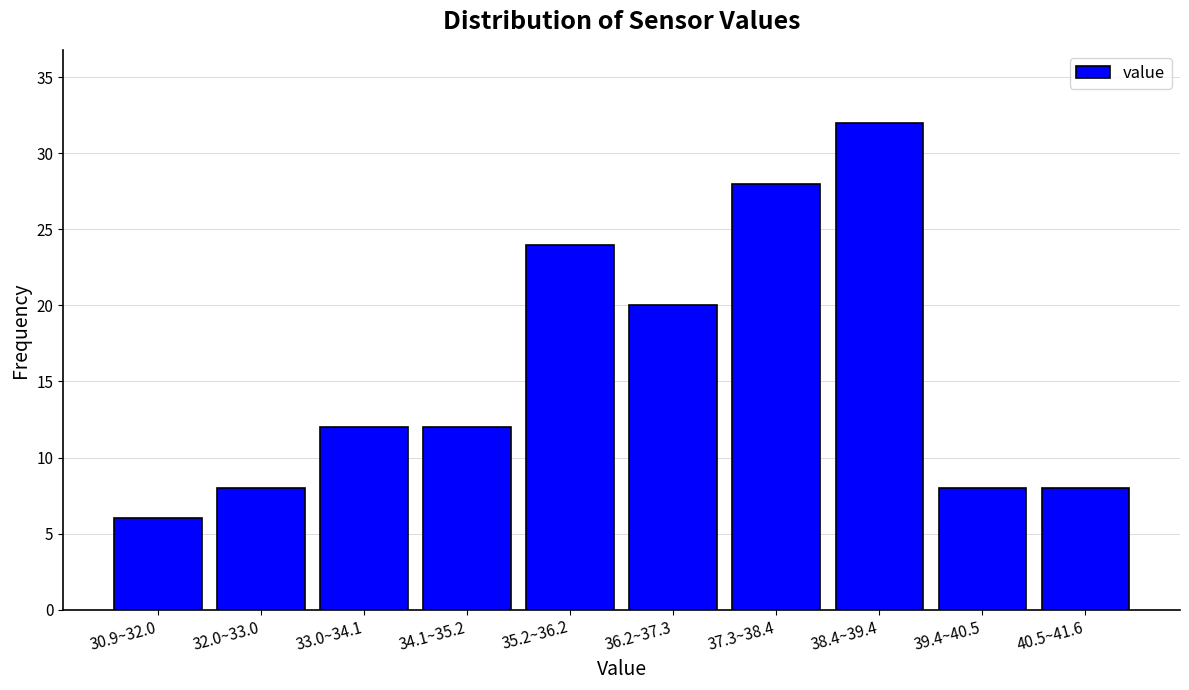

Reading left to right, extract all data points from this chart.

30.9~32.0=6	32.0~33.0=8	33.0~34.1=12	34.1~35.2=12	35.2~36.2=24	36.2~37.3=20	37.3~38.4=28	38.4~39.4=32	39.4~40.5=8	40.5~41.6=8